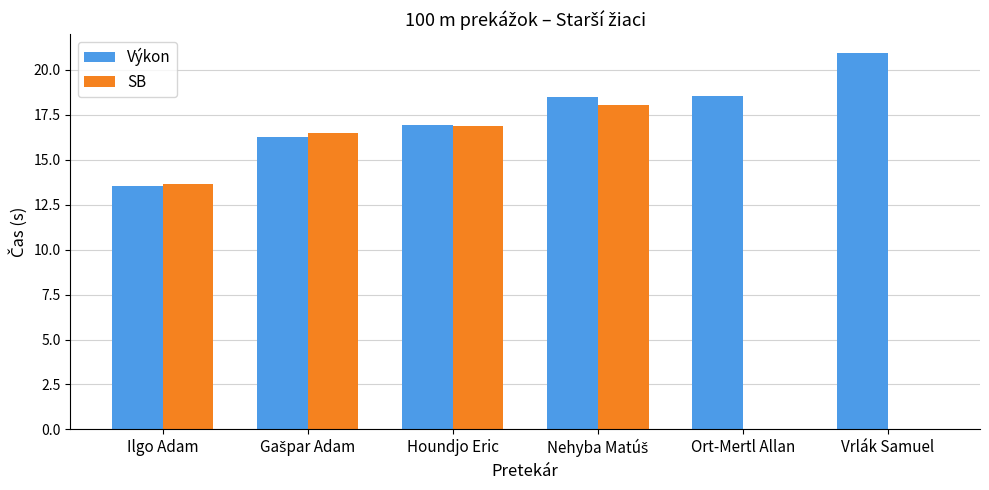

Is it true that SB equals 13.7 at Ilgo Adam?

True